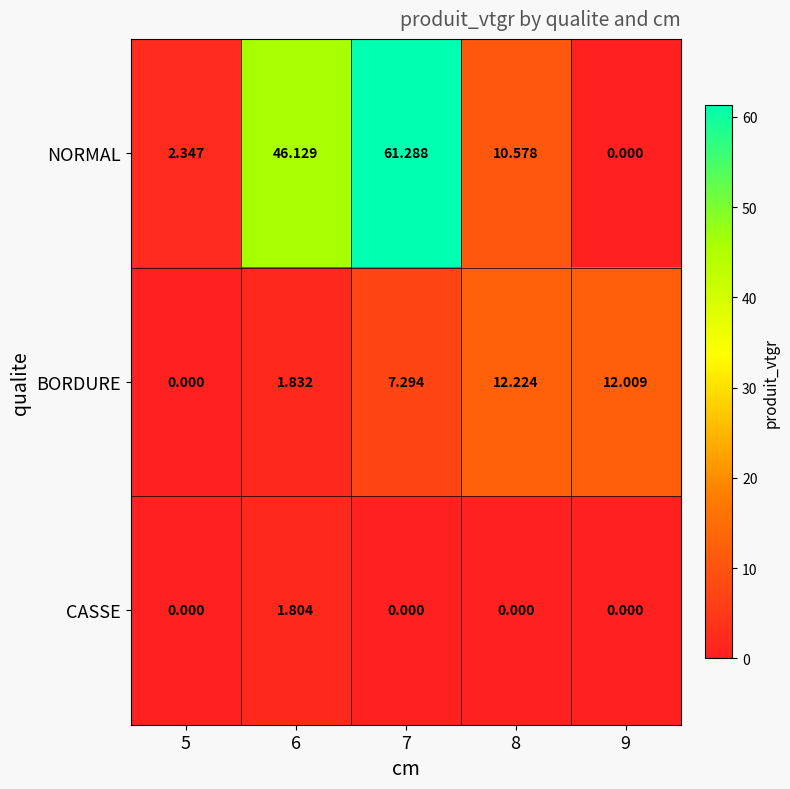

List the series in order of their peak value, lowest first.

CASSE, BORDURE, NORMAL